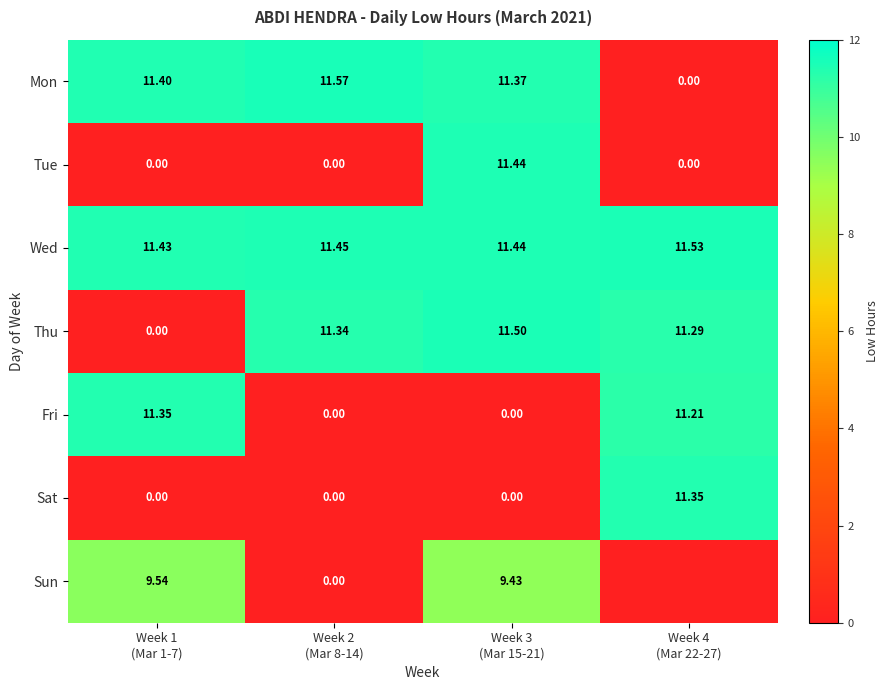

Which series has the widest spread of values?

Mon